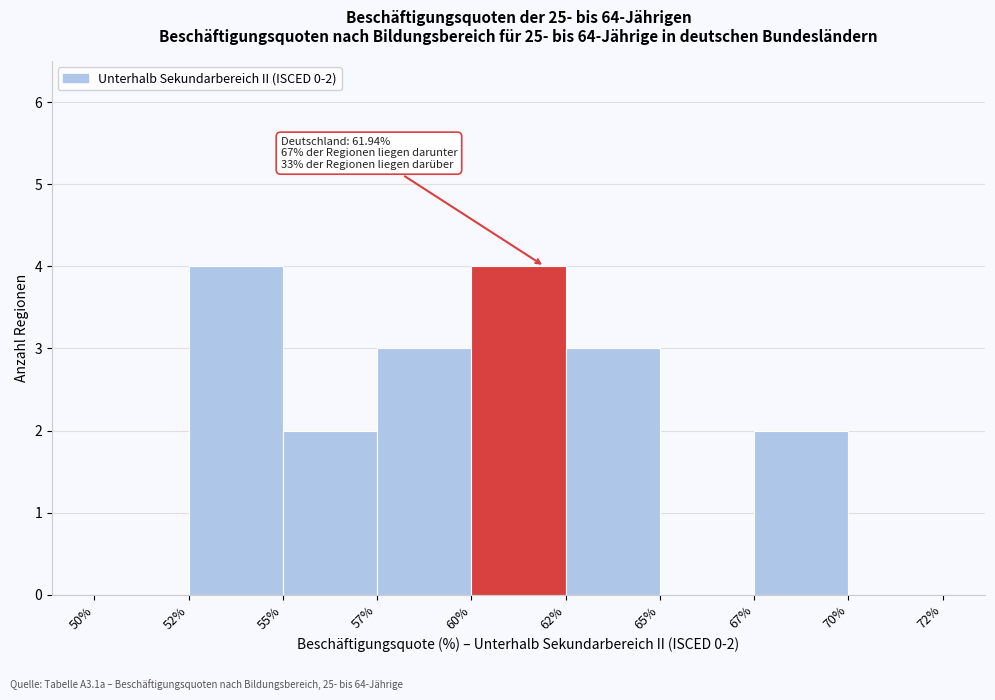

Reading left to right, transcribe all the data shown in this chart.

50%=0	52%=4	55%=2	57%=3	60%=4	62%=3	65%=0	67%=2	70%=0